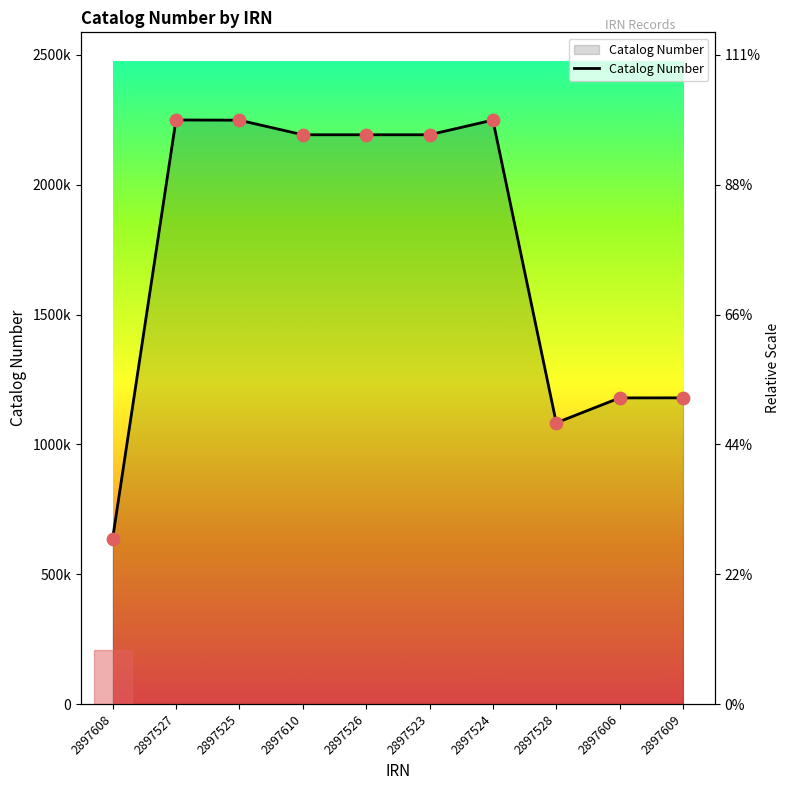

Between 2897526 and 2897527, which is larger?

2897527